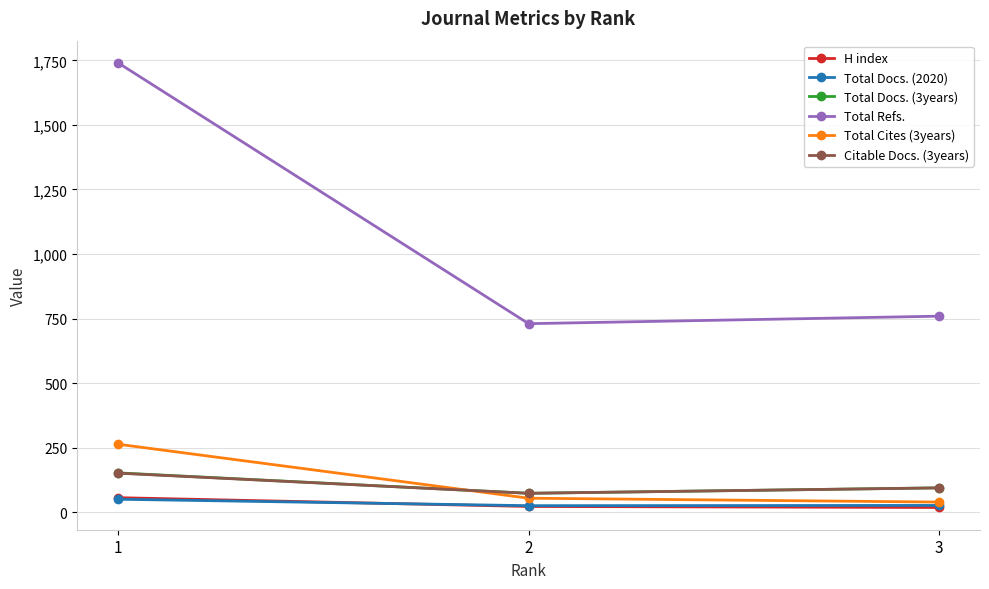

Is this an area chart (filled region under the line)?

No